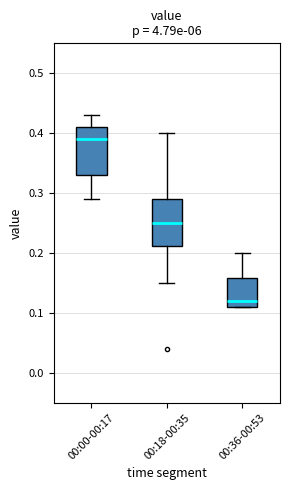

Reading left to right, transcribe this box plot: for each box, give where its median line is, the range the box spans, and where its two whiskers end, as read against the y-axis. The values are not printed on the chart, so give them approximately, as read against the axis.

00:00-00:17: median 0.39, box 0.33 to 0.41, whiskers 0.29 to 0.43
00:18-00:35: median 0.25, box 0.21 to 0.29, whiskers 0.15 to 0.40
00:36-00:53: median 0.12, box 0.11 to 0.16, whiskers 0.11 to 0.20